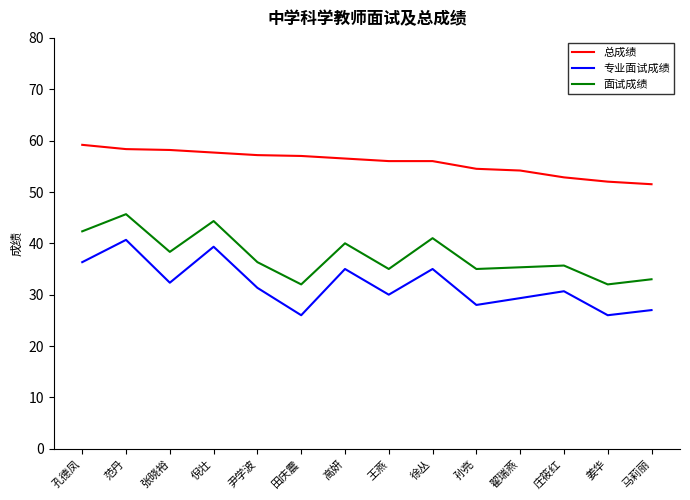

Does the chart have visible grid lines?

No